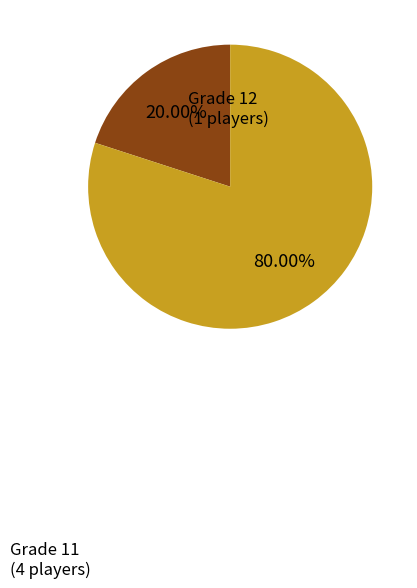

Between Grade 12 and Grade 11, which is larger?

Grade 11